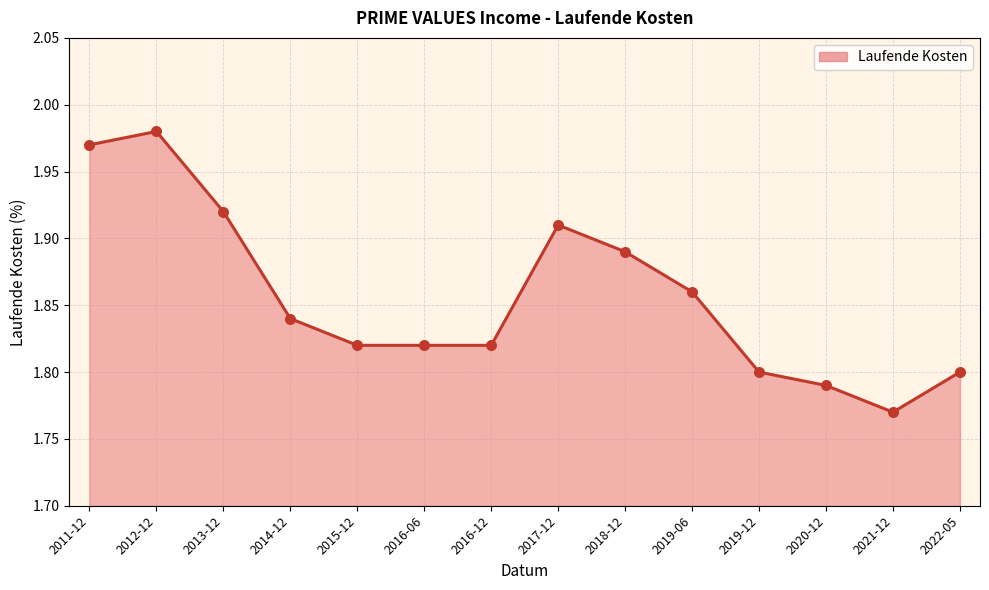

What is the ratio of the value at 2016-12 to the value at 2014-12?

1.0